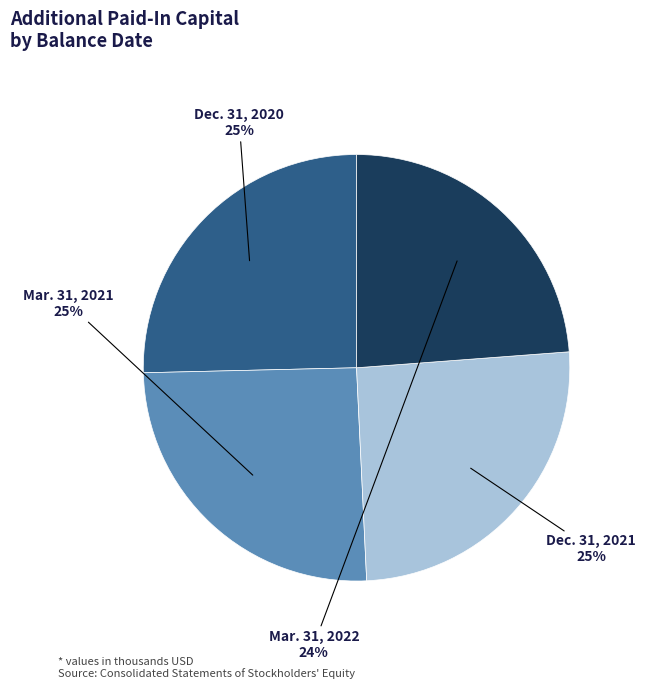

Is it true that Mar. 31, 2022 is 15% of the pie?

False